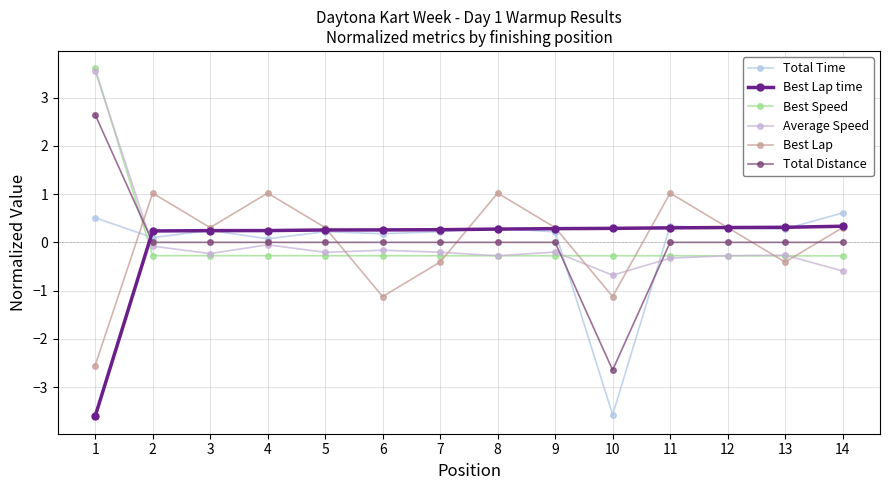

Reading left to right, what are all the values shown in this chart?

Total Time: 0.5	0.1	0.2	0.1	0.2	0.2	0.2	0.3	0.2	-3.6	0.3	0.3	0.3	0.6
Best Lap time: -3.6	0.2	0.2	0.2	0.3	0.3	0.3	0.3	0.3	0.3	0.3	0.3	0.3	0.3
Best Speed: 3.6	-0.3	-0.3	-0.3	-0.3	-0.3	-0.3	-0.3	-0.3	-0.3	-0.3	-0.3	-0.3	-0.3
Average Speed: 3.6	-0.1	-0.2	-0.1	-0.2	-0.2	-0.2	-0.3	-0.2	-0.7	-0.3	-0.3	-0.3	-0.6
Best Lap: -2.6	1.0	0.3	1.0	0.3	-1.1	-0.4	1.0	0.3	-1.1	1.0	0.3	-0.4	0.3
Total Distance: 2.6	-0.0	-0.0	-0.0	-0.0	-0.0	-0.0	-0.0	-0.0	-2.6	-0.0	-0.0	-0.0	-0.0